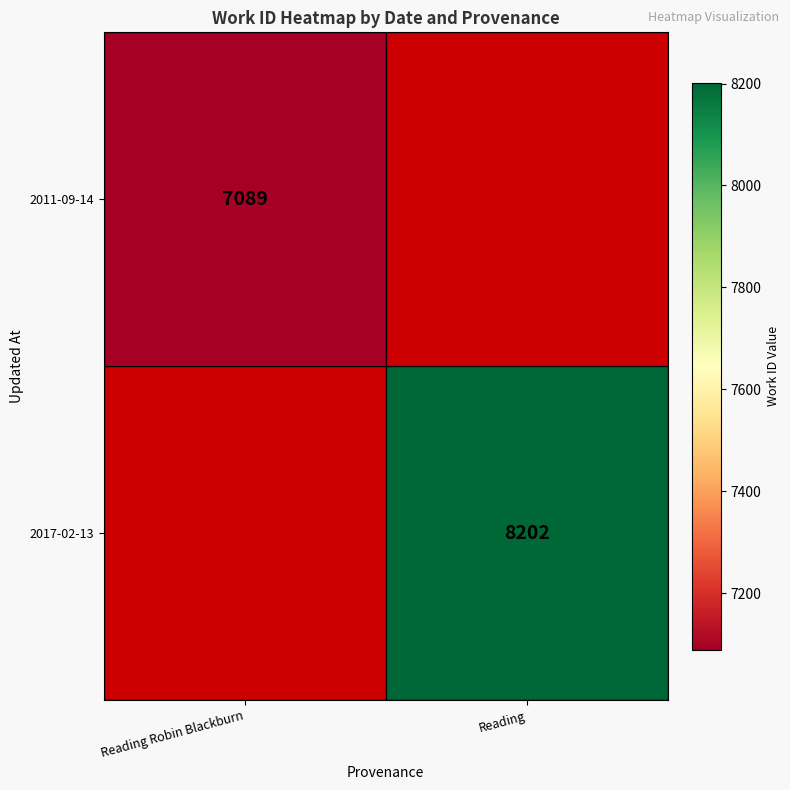

Is it true that 2017-02-13 equals 8202 at Reading?

True